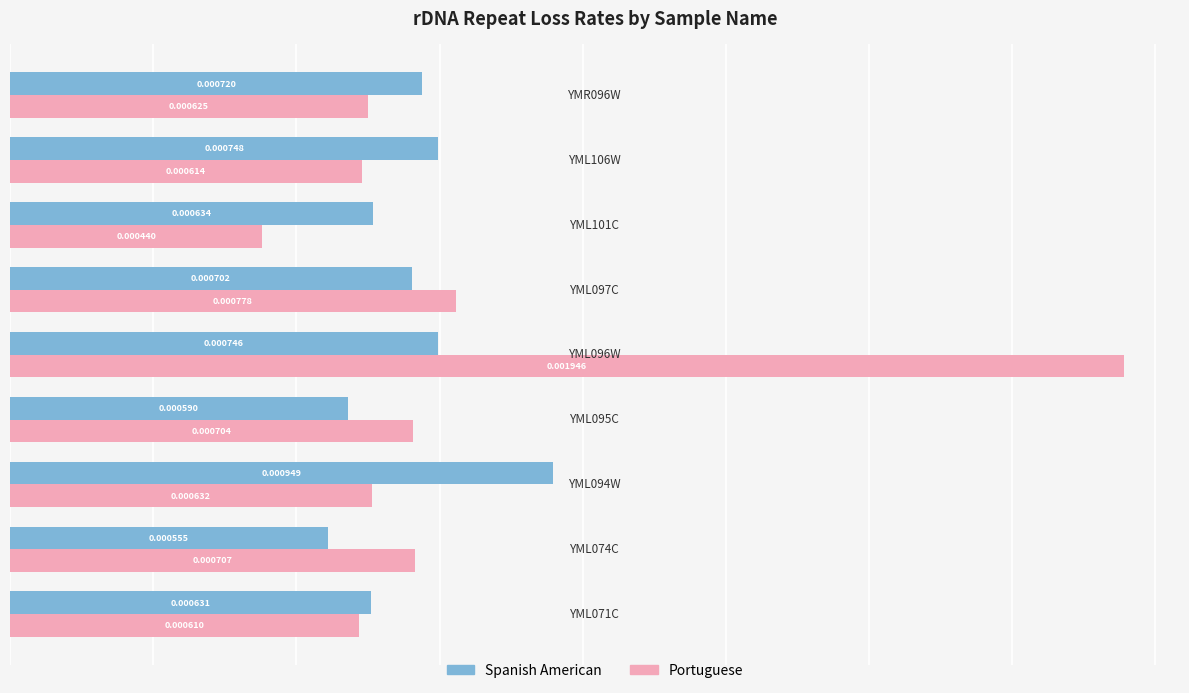

Rank the series by their maximum value, from lowest to highest.

Spanish American, Portuguese